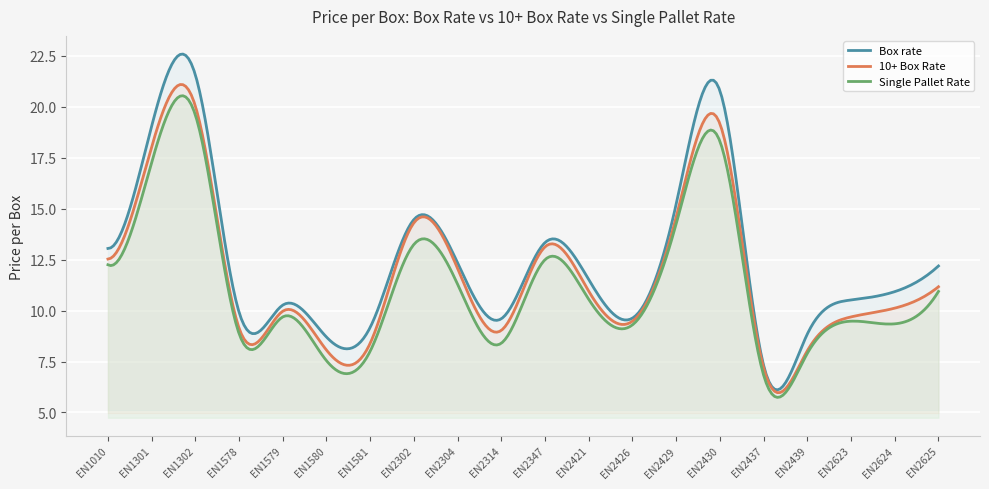

How many values in the Box rate series are below 11?

10